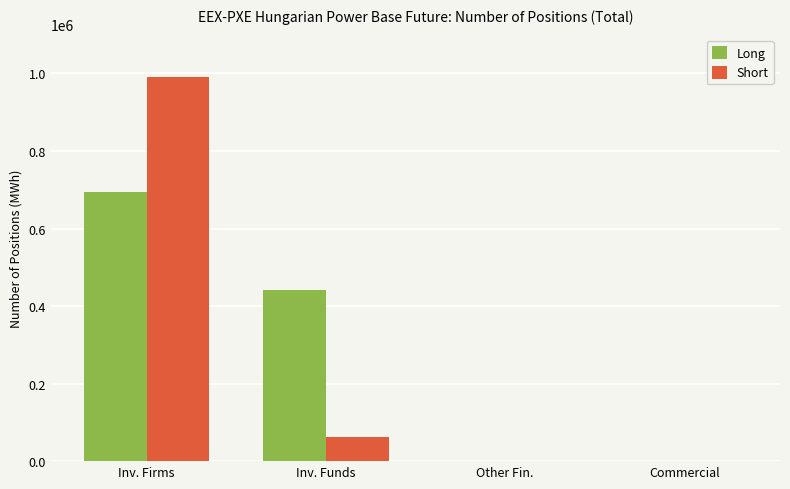

Are the bars grouped side by side (vs. stacked)?

Yes